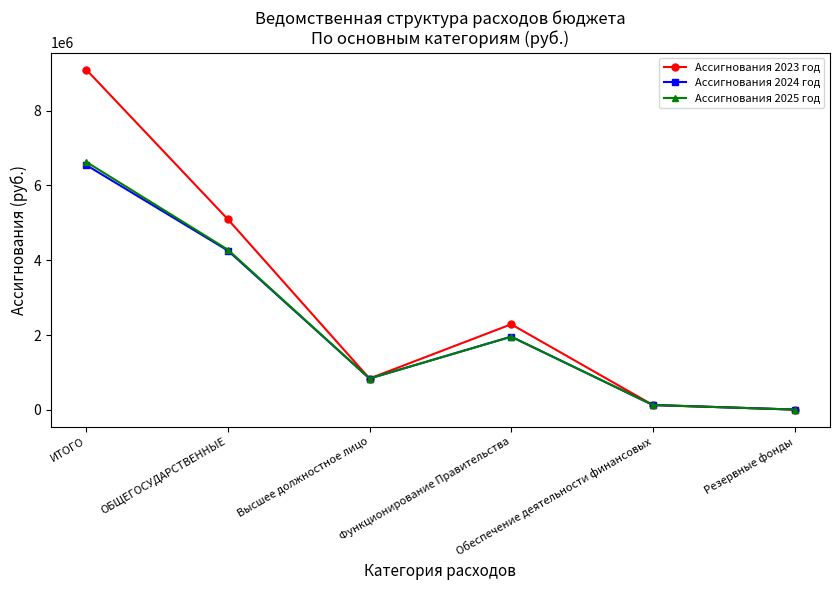

How many values in the Ассигнования 2025 год series are below 1957800?

3